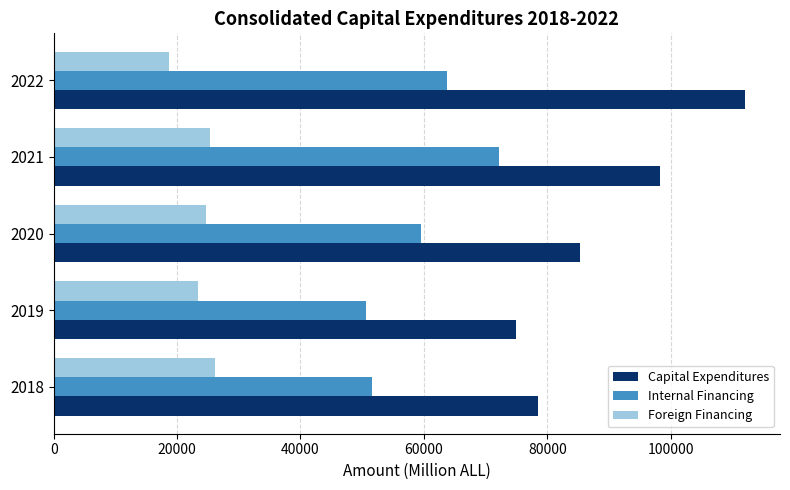

What is the sum of all Capital Expenditures values?

449054.8